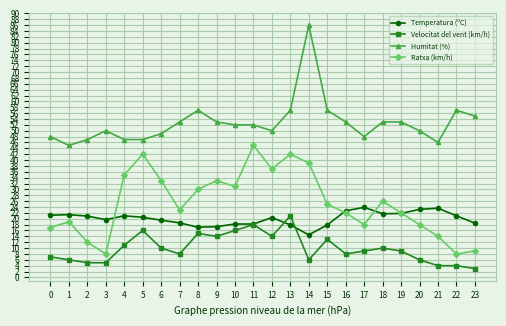

What is the minimum value for Temperatura (ºC)?

14.5